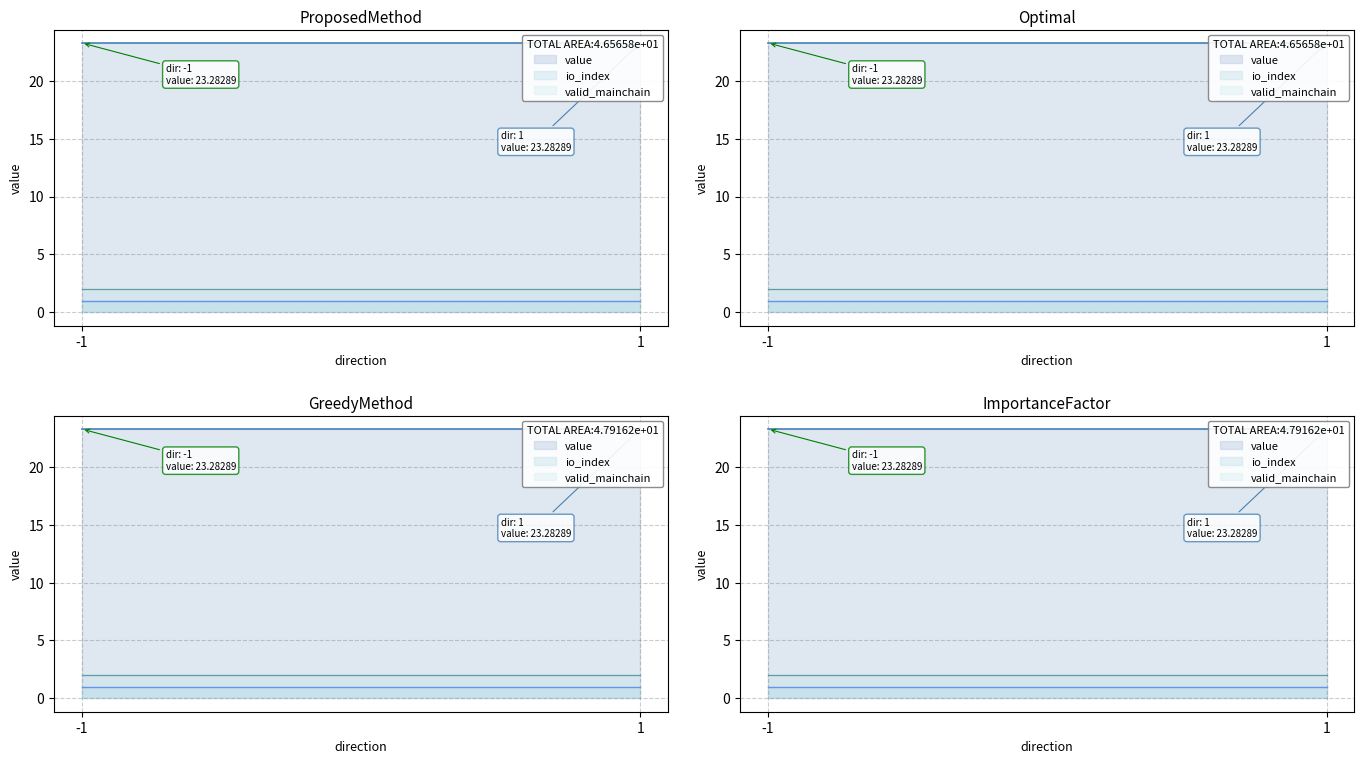

List the labels in order of io_index value, smallest first.

-1, 1, -1, 1